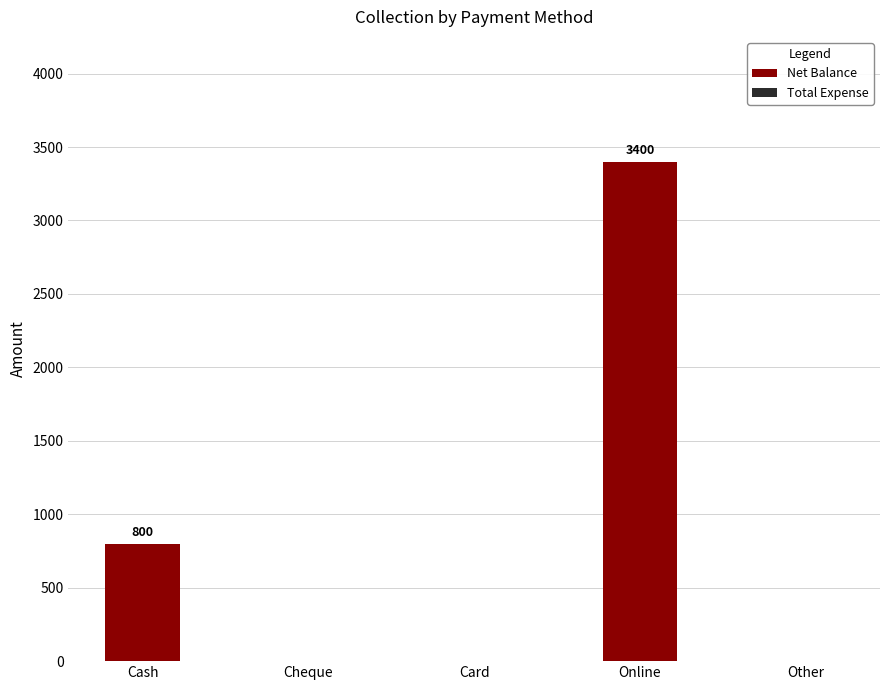

At which label is the value closest to 1700?

Cash